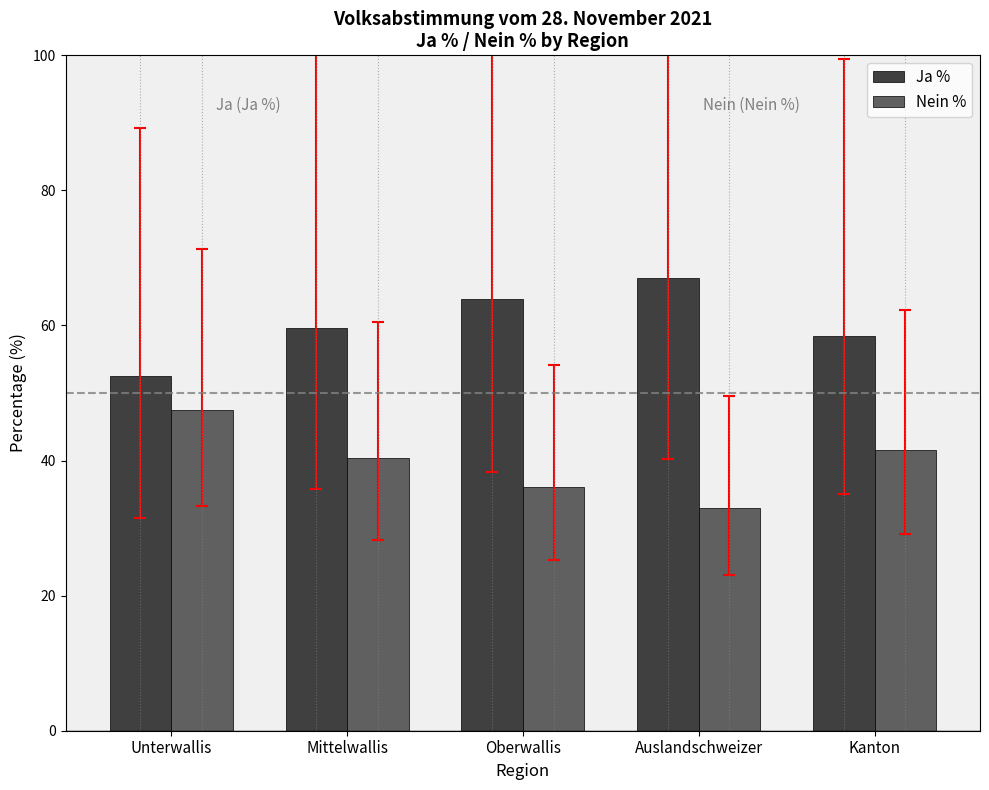

Which label corresponds to the smallest value in the chart?

Auslandschweizer